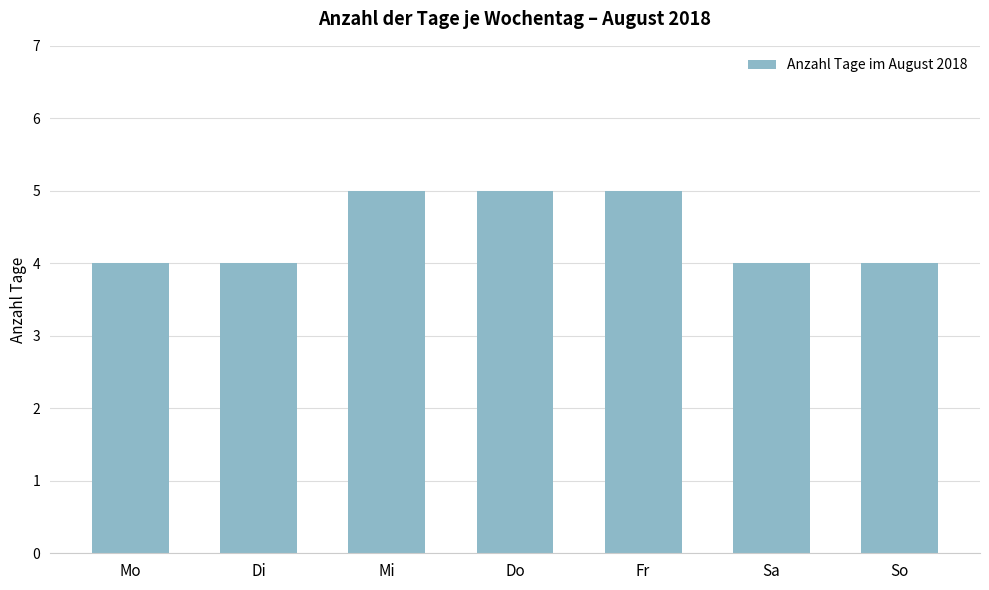

What is the minimum value shown in the chart?

4